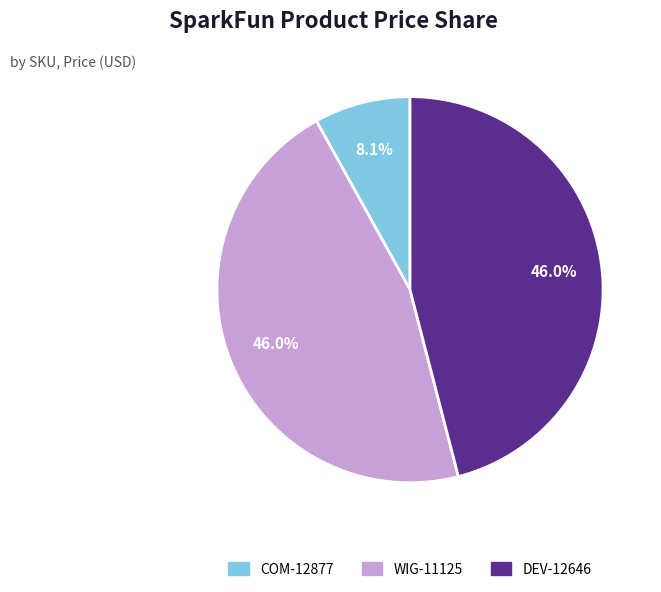

To the nearest percent, what portion does WIG-11125 represent?

46%